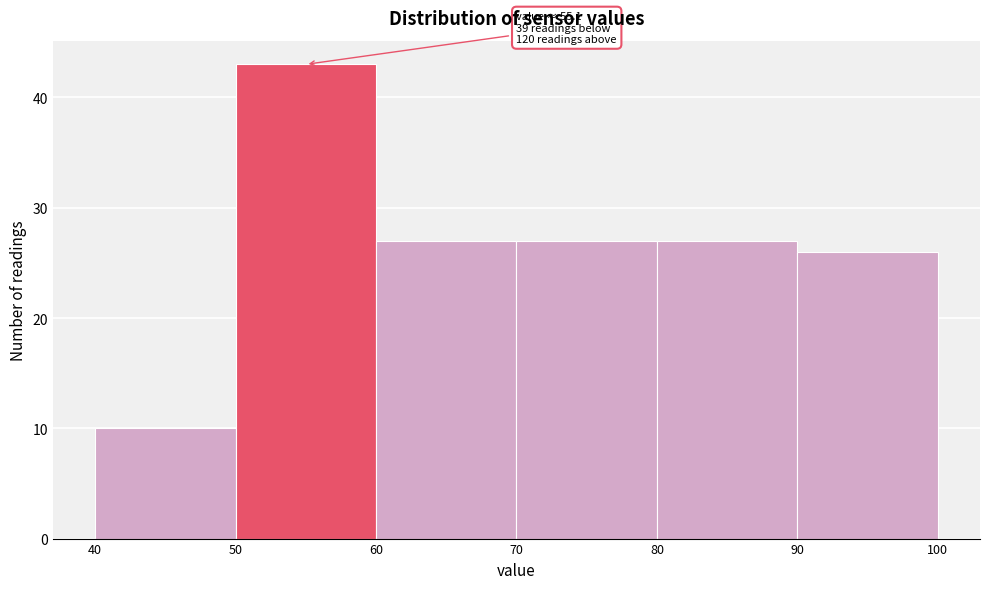

Over which range of the x-axis is the bar tallest?

50 to 60